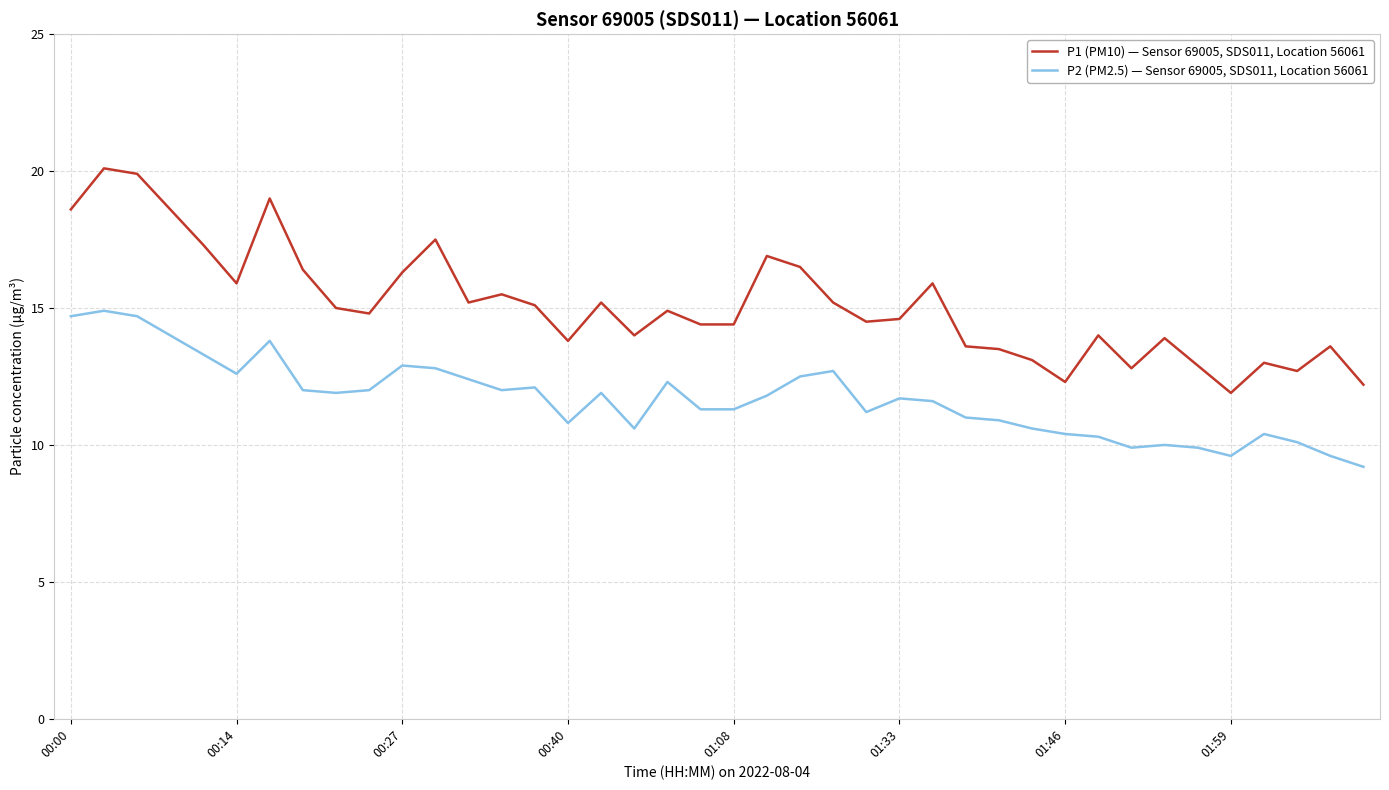

At how many categories does at least one series exceed 10?

40